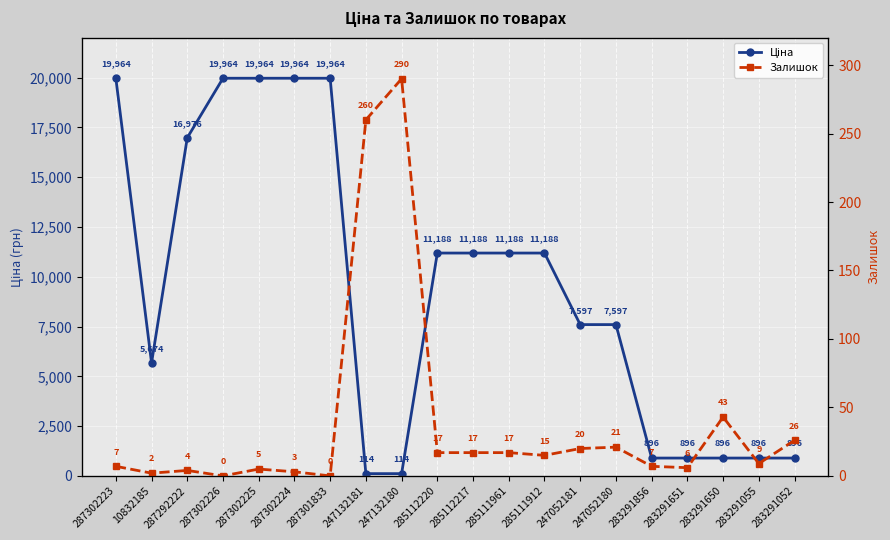

How many lines are shown in the chart?

2